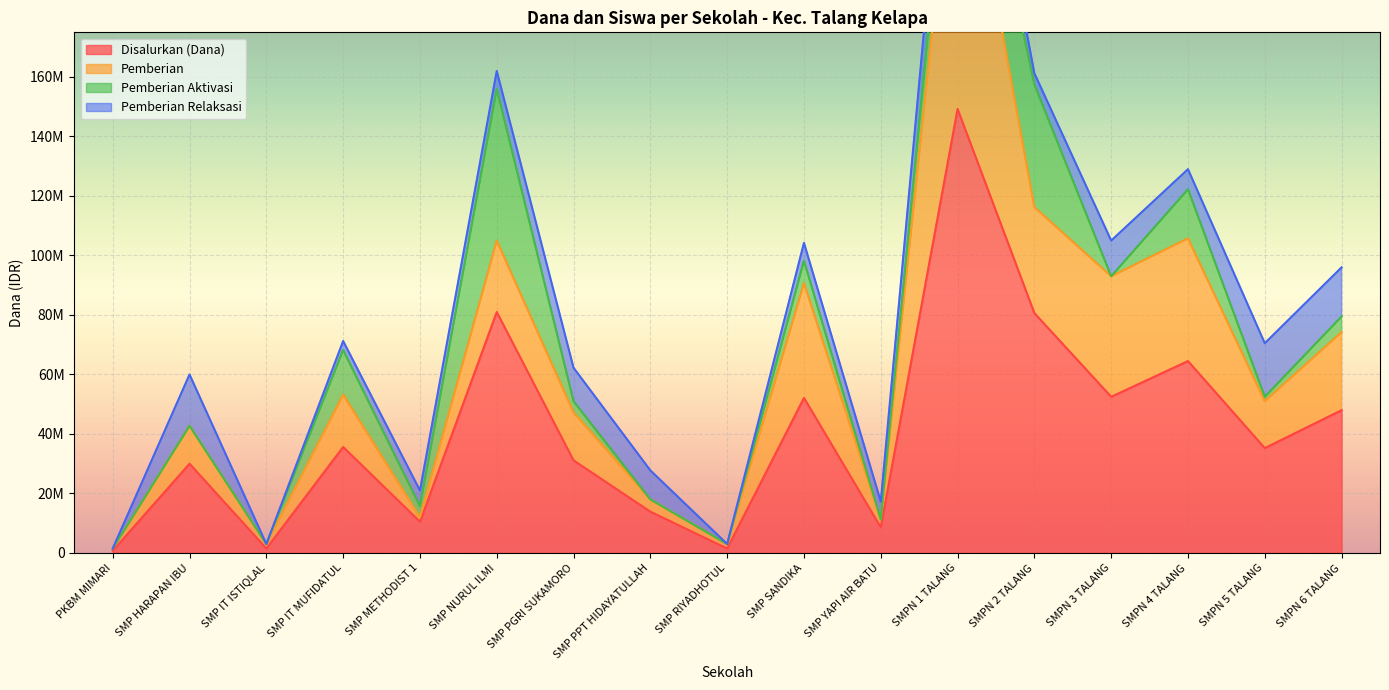

How many values in the Pemberian Relaksasi series are below 6000000?

6